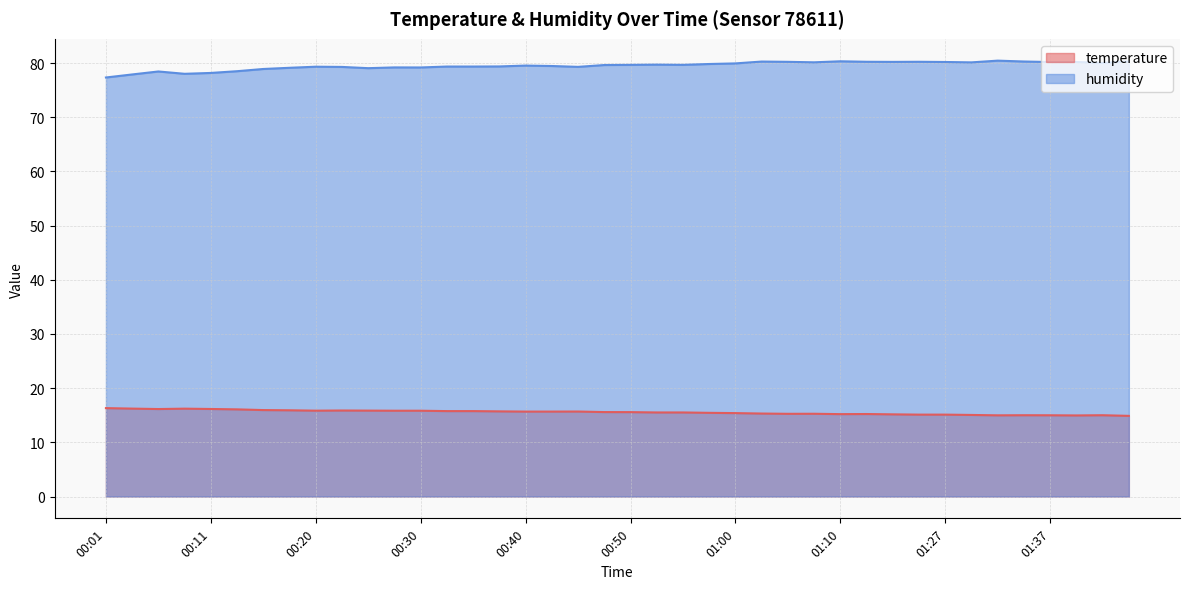

How many distinct data groups are displayed?

2